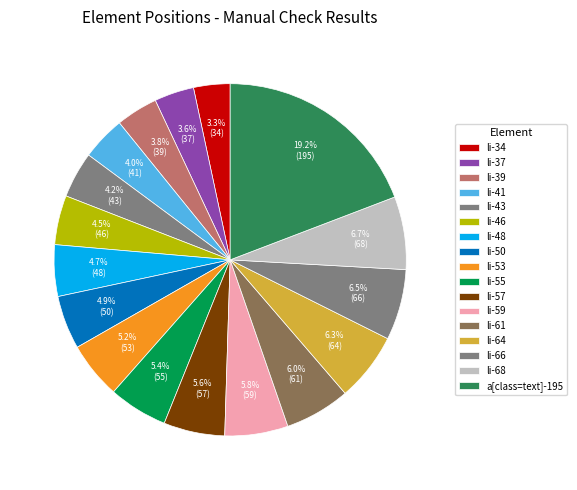

How many segments does this pie chart have?

17